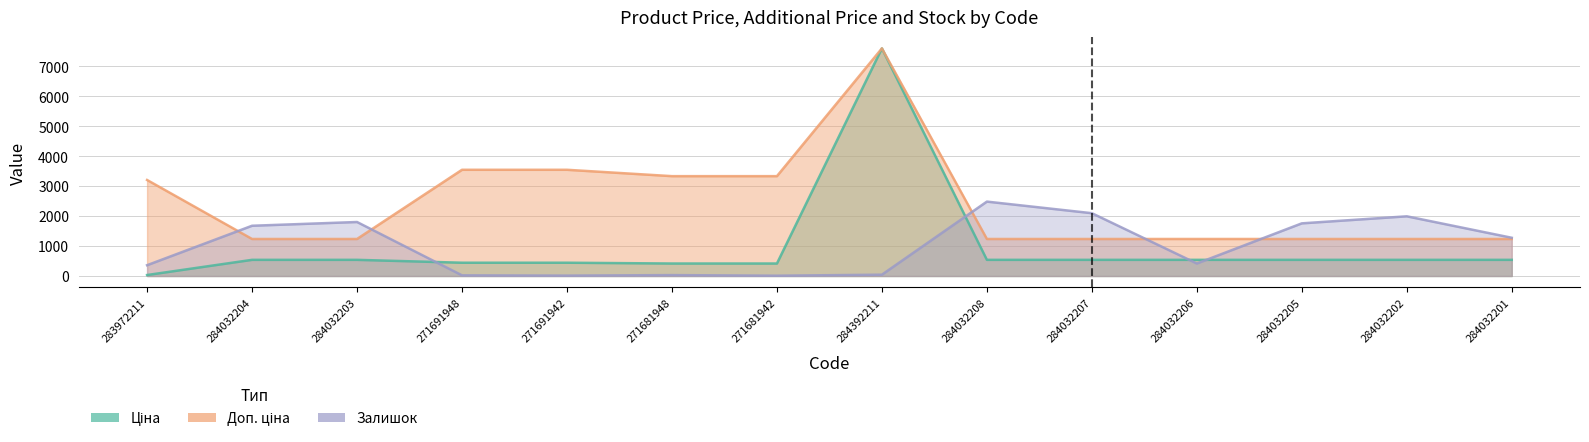

What is the label of the 11th point from the left?

284032206